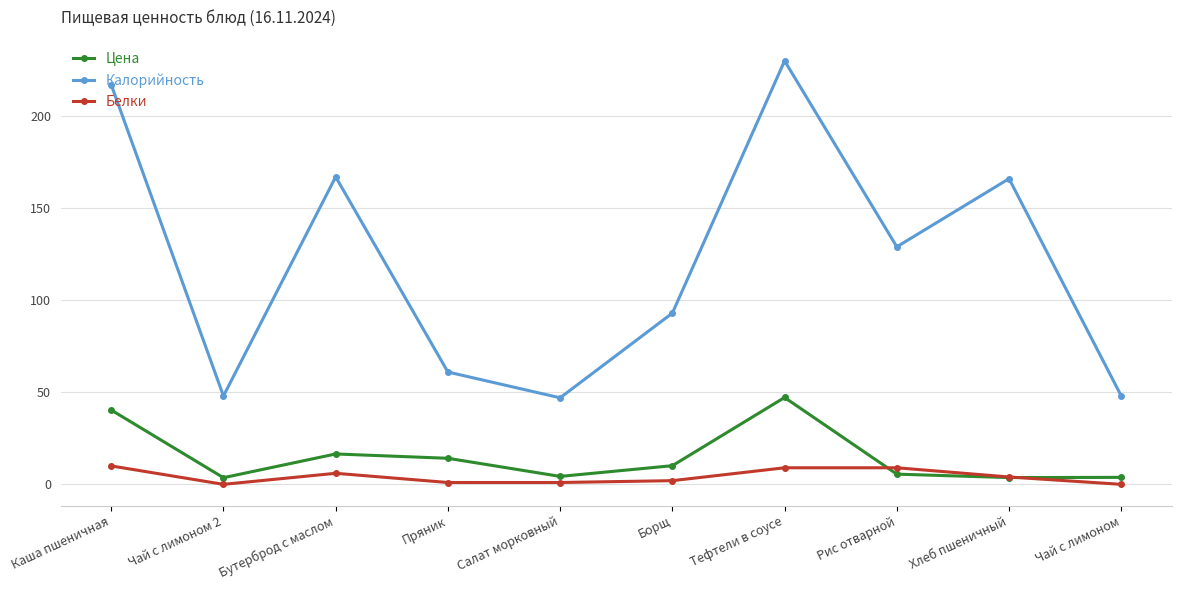

At which category does Цена reach its first local valley?

Чай с лимоном 2